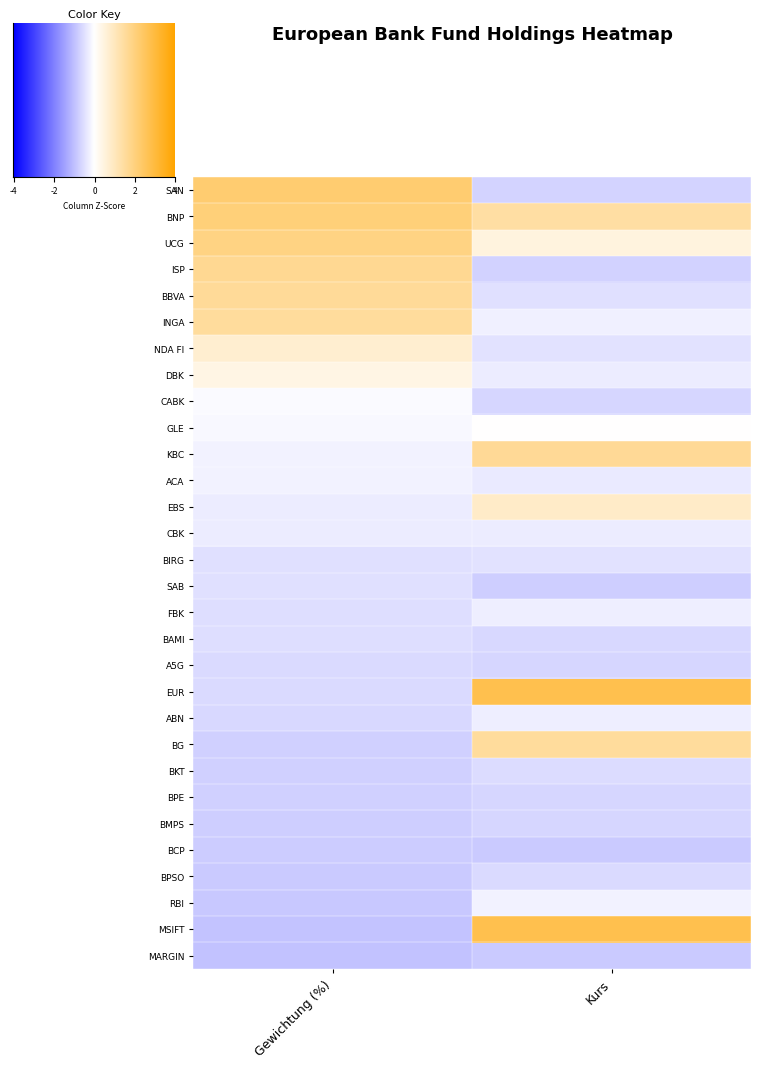

Which series has the largest range (max minus min)?

MSIFT